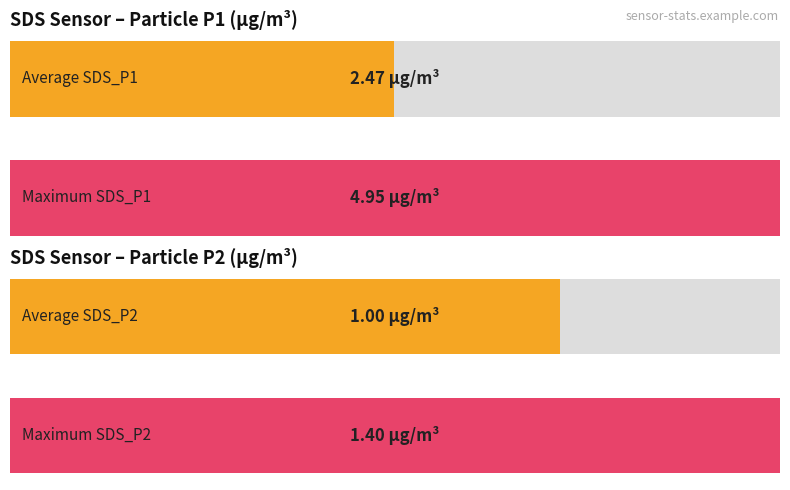

How many bars are there in total?

4